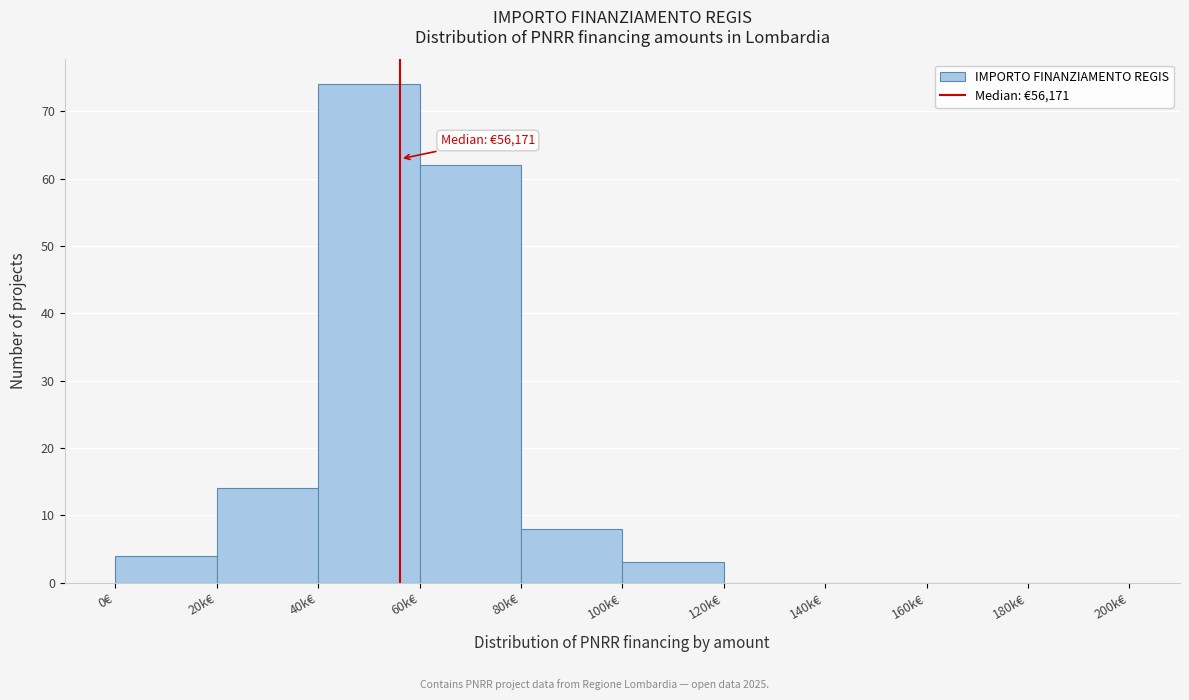

Reading left to right, what are all the values shown in this chart?

0€=4	20k€=14	40k€=74	60k€=62	80k€=8	100k€=3	120k€=0	140k€=0	160k€=0	180k€=0